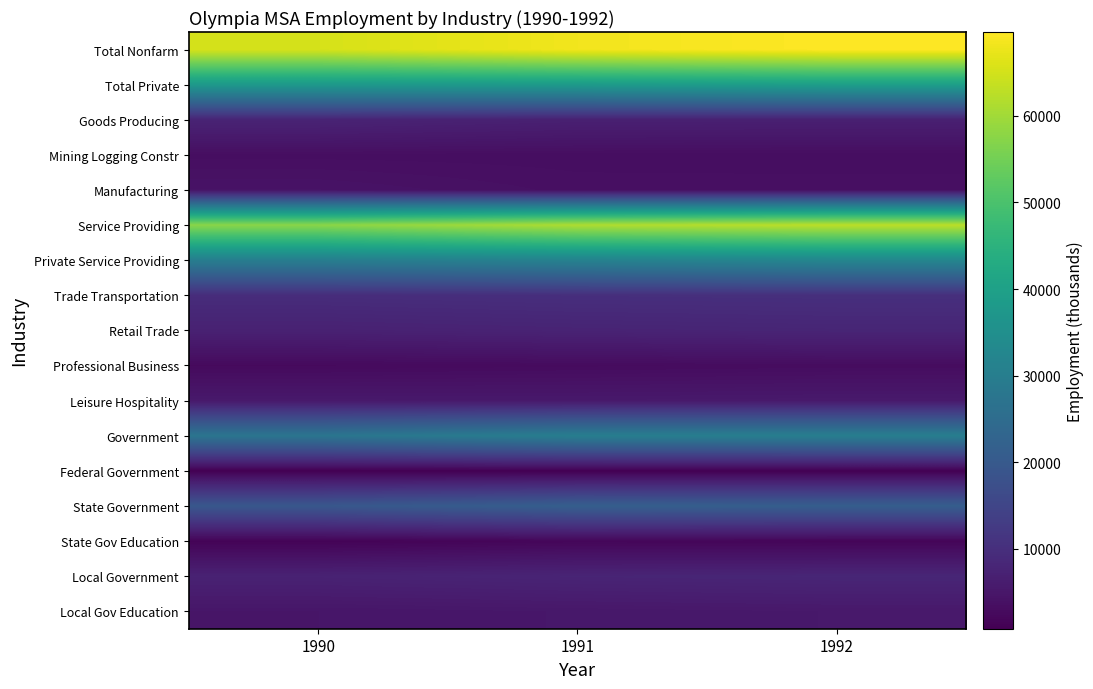

Reading left to right, transcribe all the data shown in this chart.

Total Nonfarm: 1990=65333.3	1991=68316.7	1992=69666.7
Total Private: 1990=37750.0	1991=38216.7	1992=39416.7
Goods Producing: 1990=7675.0	1991=6966.7	1992=6916.7
Mining Logging Constr: 1990=3366.7	1991=3316.7	1992=3241.7
Manufacturing: 1990=4308.3	1991=3650.0	1992=3675.0
Service Providing: 1990=57658.3	1991=61350.0	1992=62750.0
Private Service Providing: 1990=30075.0	1991=31250.0	1992=32500.0
Trade Transportation: 1990=9550.0	1991=9983.3	1992=10175.0
Retail Trade: 1990=7125.0	1991=7600.0	1992=7950.0
Professional Business: 1990=2641.7	1991=2858.3	1992=3058.3
Leisure Hospitality: 1990=5466.7	1991=5408.3	1992=5541.7
Government: 1990=27583.3	1991=30100.0	1992=30250.0
Federal Government: 1990=808.3	1991=791.7	1992=891.7
State Government: 1990=19441.7	1991=21466.7	1992=21233.3
State Gov Education: 1990=1400.0	1991=1933.3	1992=1775.0
Local Government: 1990=7333.3	1991=7841.7	1992=8125.0
Local Gov Education: 1990=4825.0	1991=5133.3	1992=5383.3